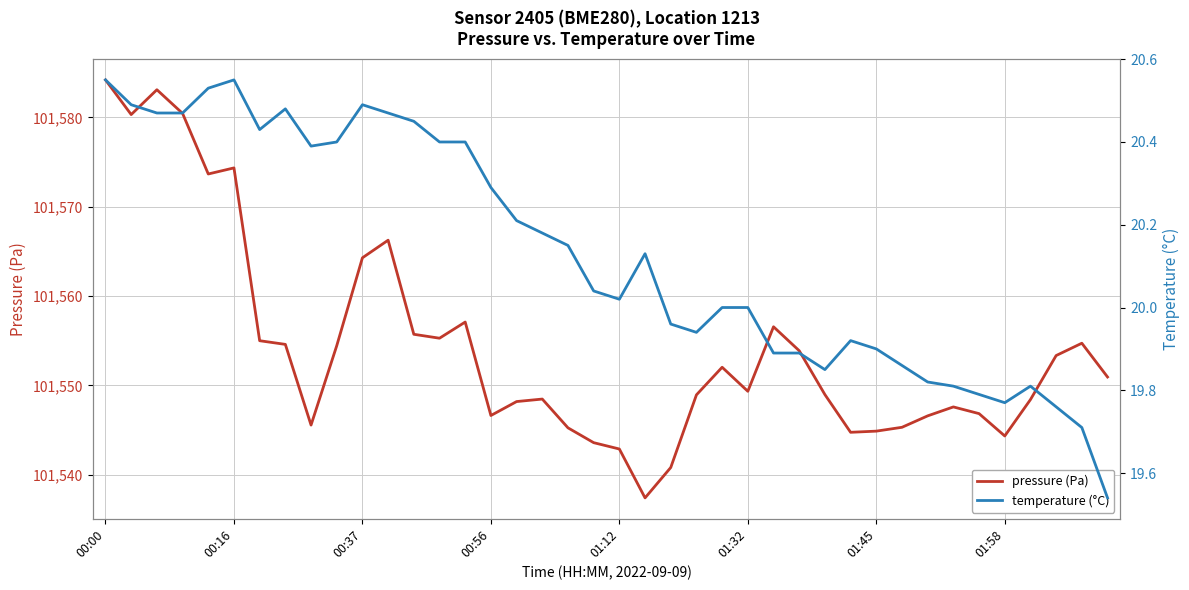

What is the difference between the highest and lowest values at 22?

101520.8